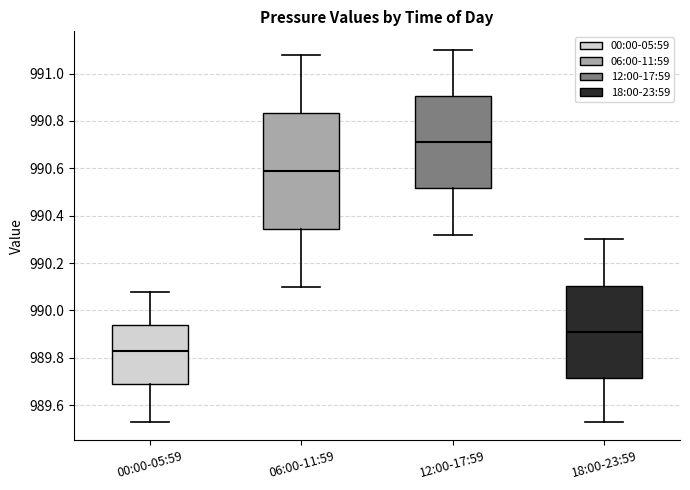

Where is the upper edge of the box for 06:00-11:59 on the y-axis? The values are not printed on the chart, so give them approximately, as read against the axis.

990.84